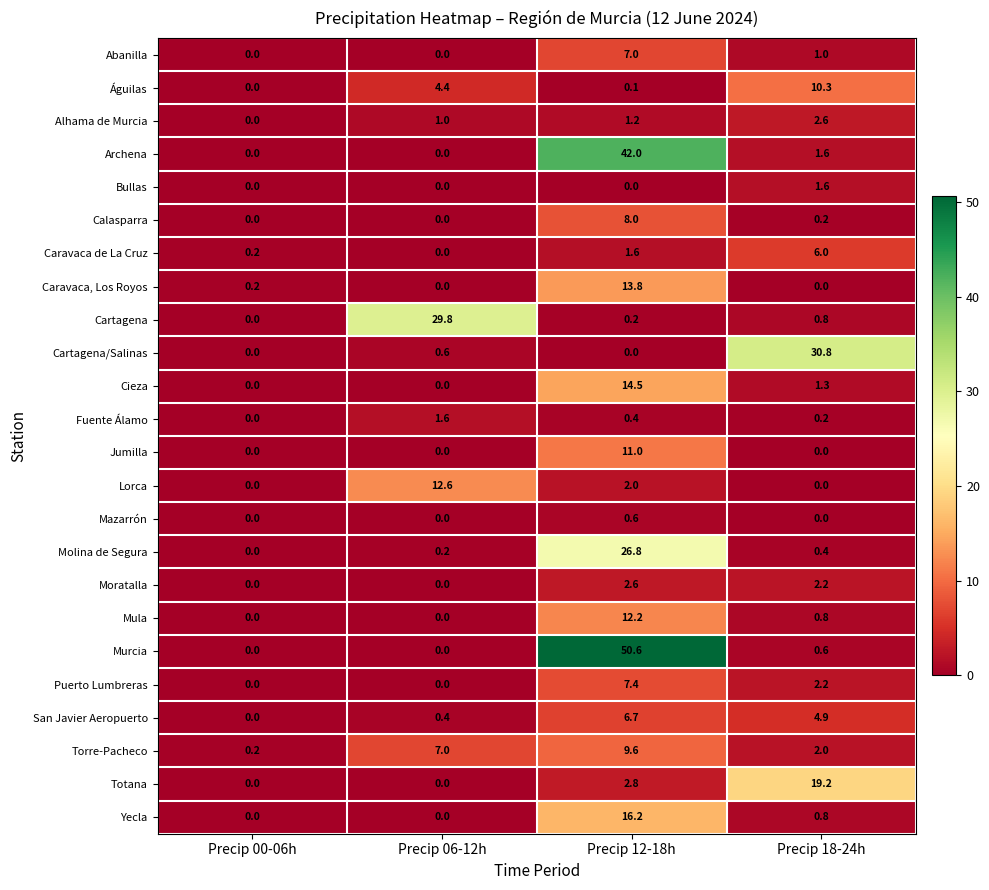

What is the total value across all series at Precip 06-12h?

57.6